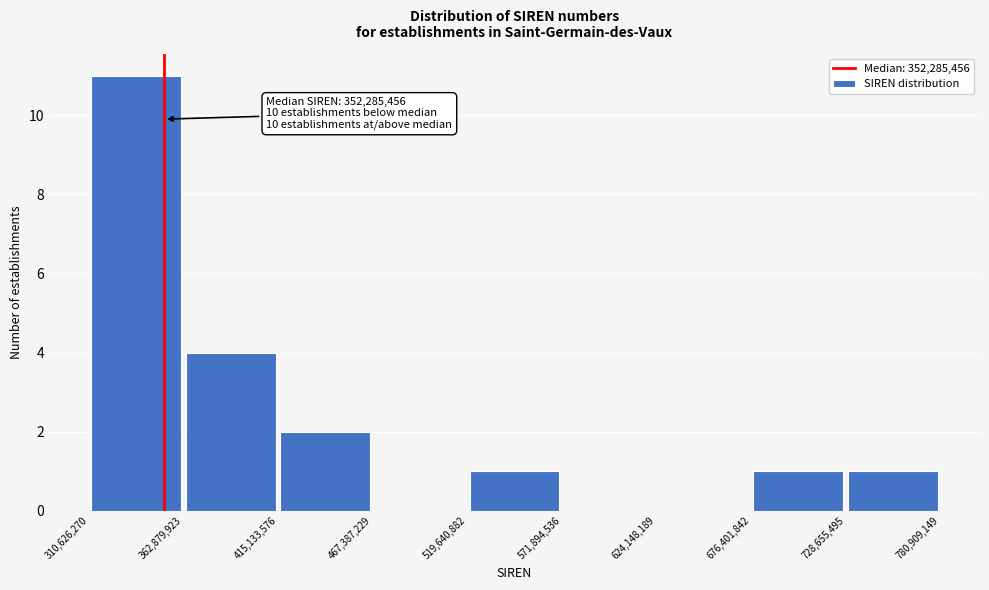

Over which range of the x-axis is the bar tallest?

310,626,270 to 362,879,923